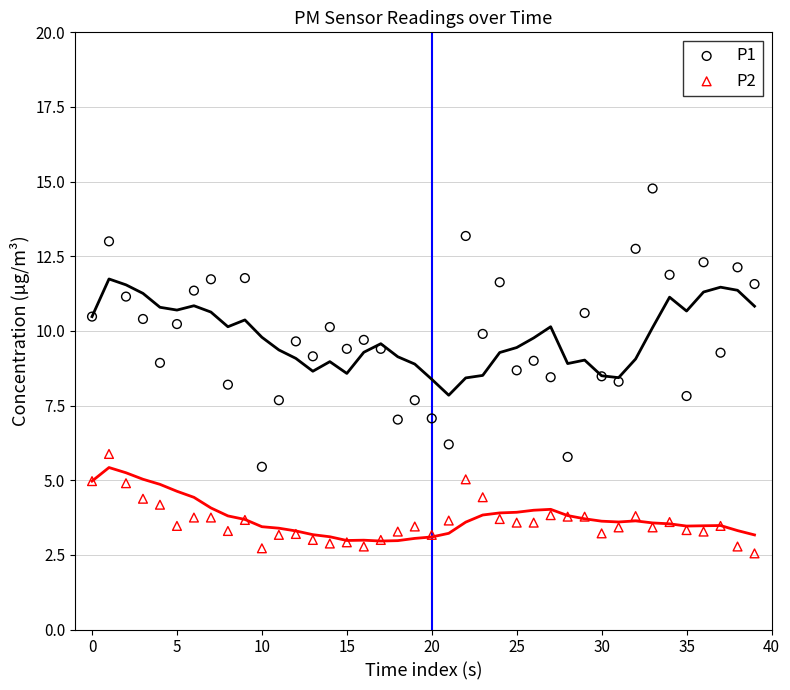

Which series contains the lowest Y value?

P2